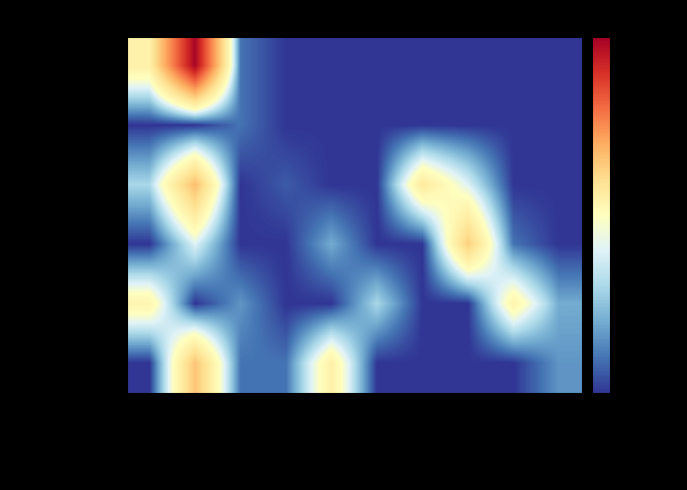

Rank the series by their maximum value, from highest to lowest.

20221202_BLR, 20221202_MUM, 20221202_KOL, 20221202_DEL, 20221202_HYD, 20221202_CHN